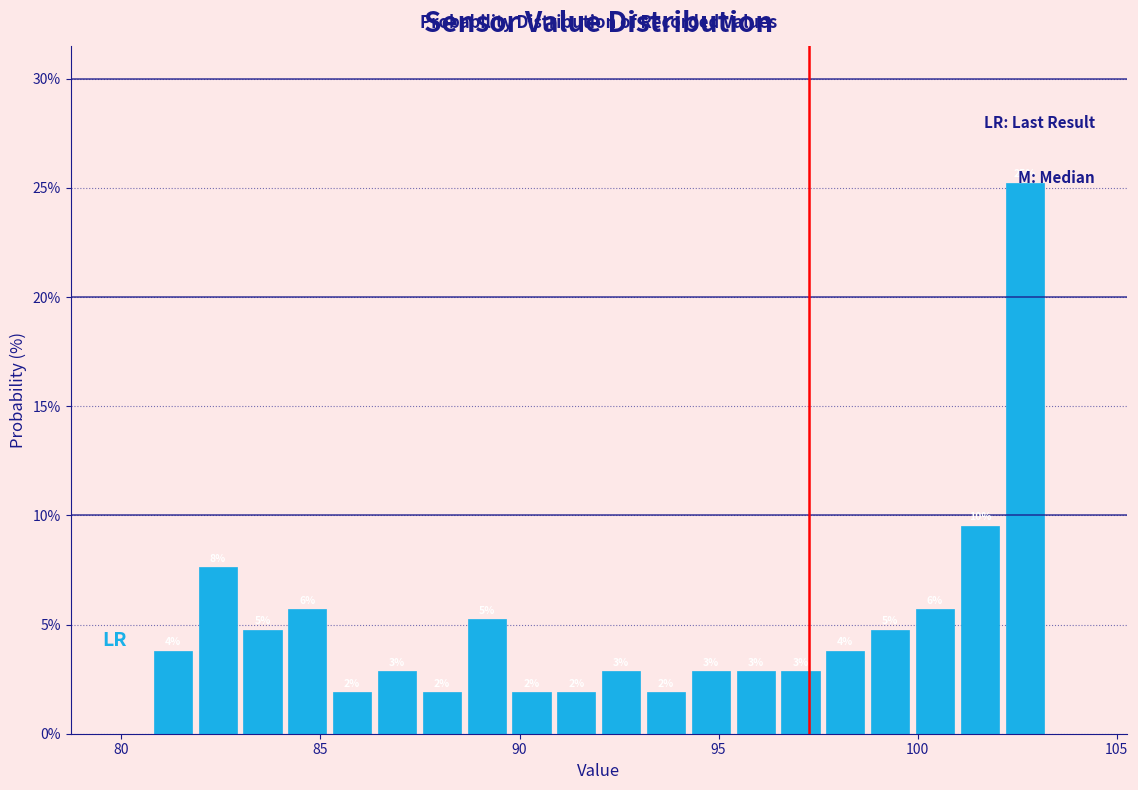

Around what value on the x-axis is the tallest bar? Give the approximate position of its centre, as read against the axis.

102.5